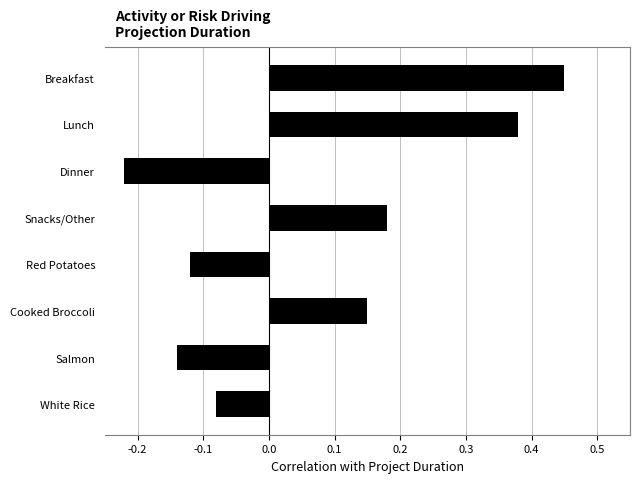

At which label is the value closest to 0?

White Rice